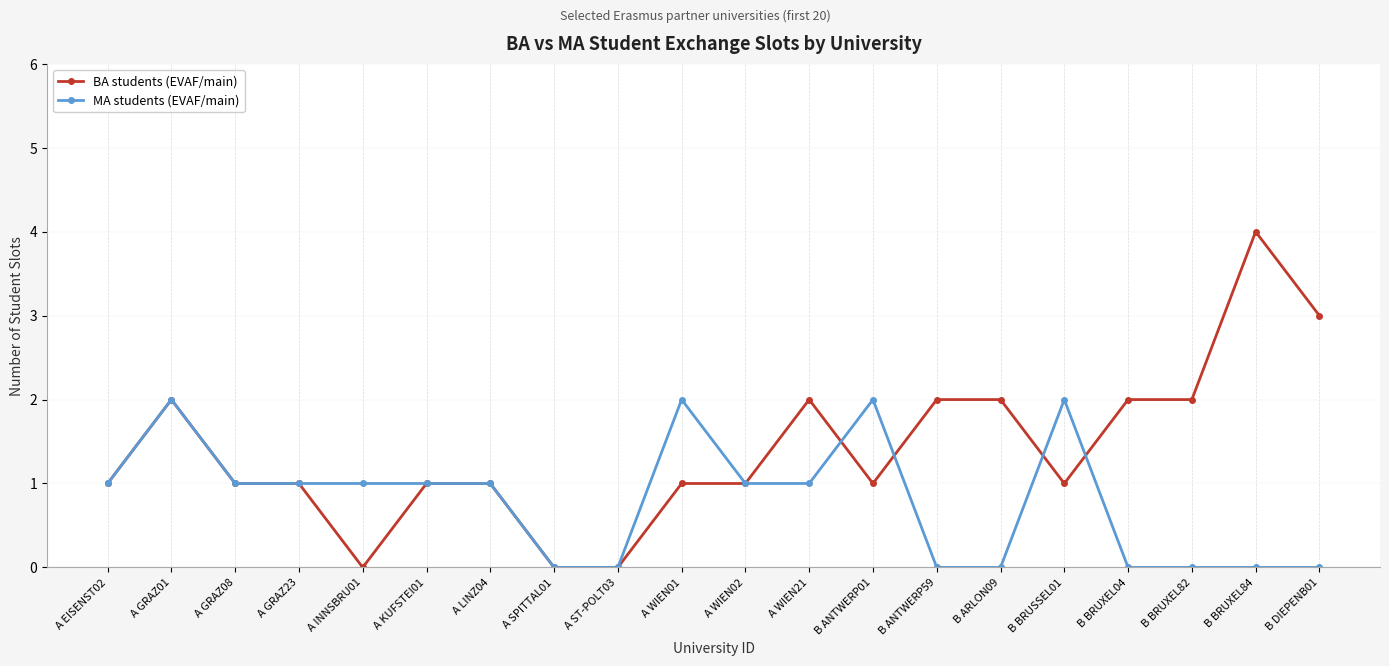

At which category does BA students (EVAF/main) reach its first local peak?

A GRAZ01